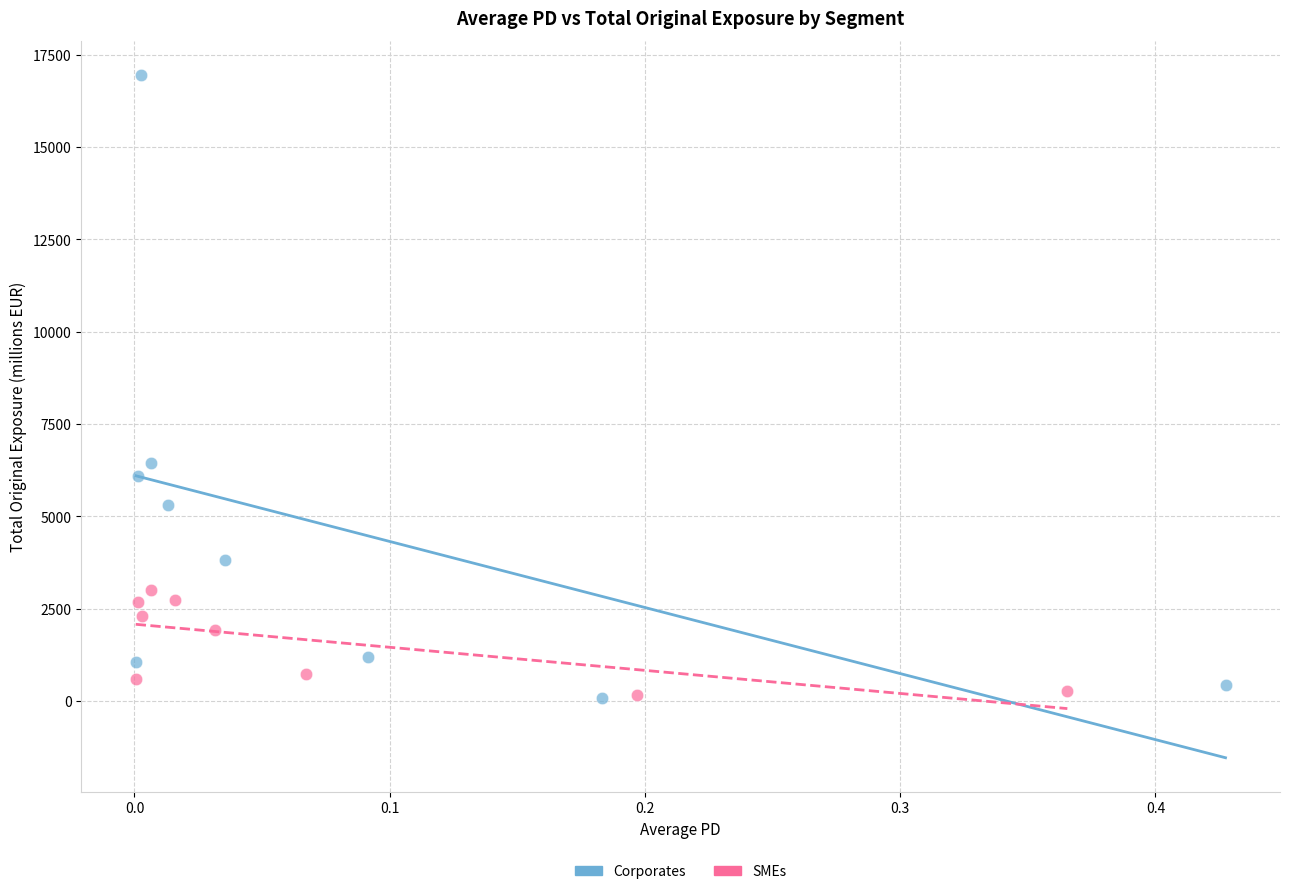

Which series has the widest spread of Y values?

Corporates